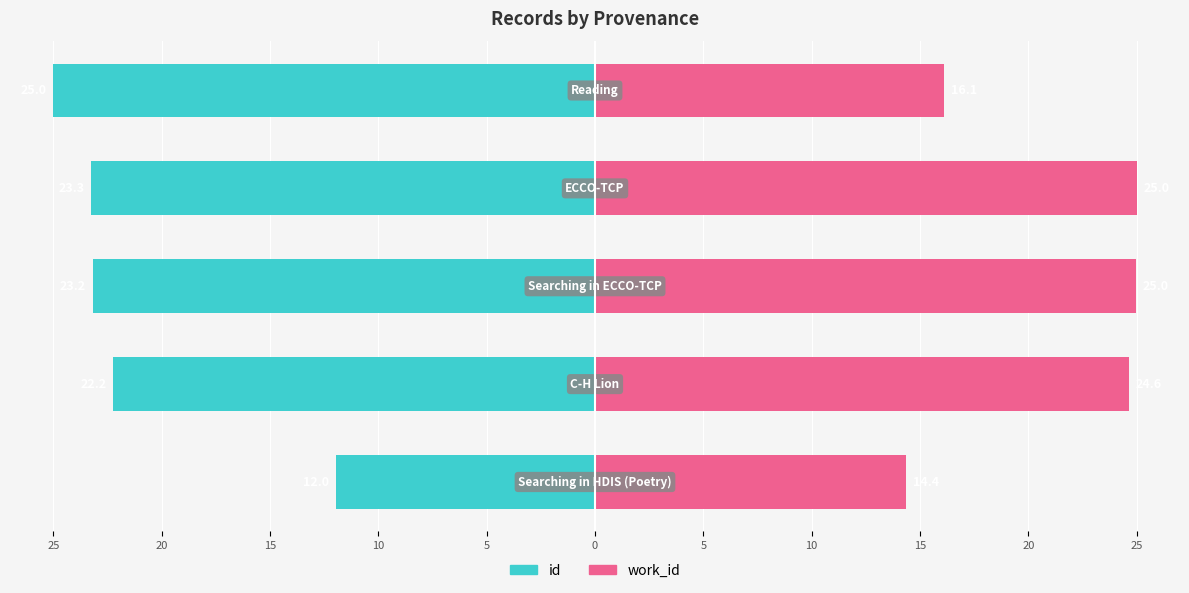

How many bars are there in total?

10